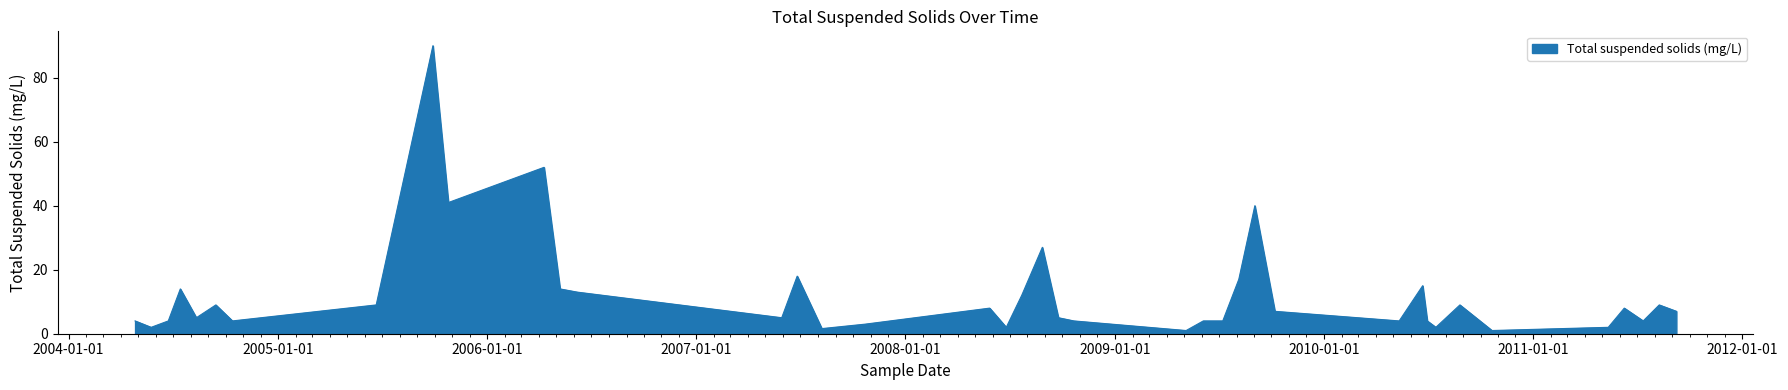

True or false: there are more than 2 points higher than both neighbors.

True